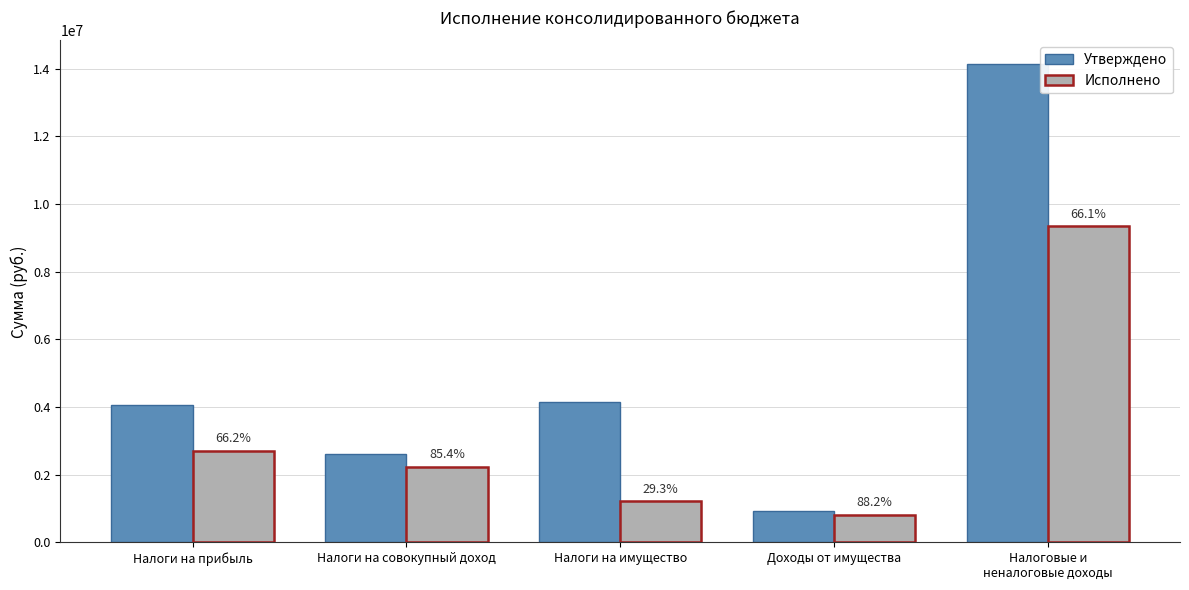

What are all the series names shown in the legend?

Утверждено, Исполнено